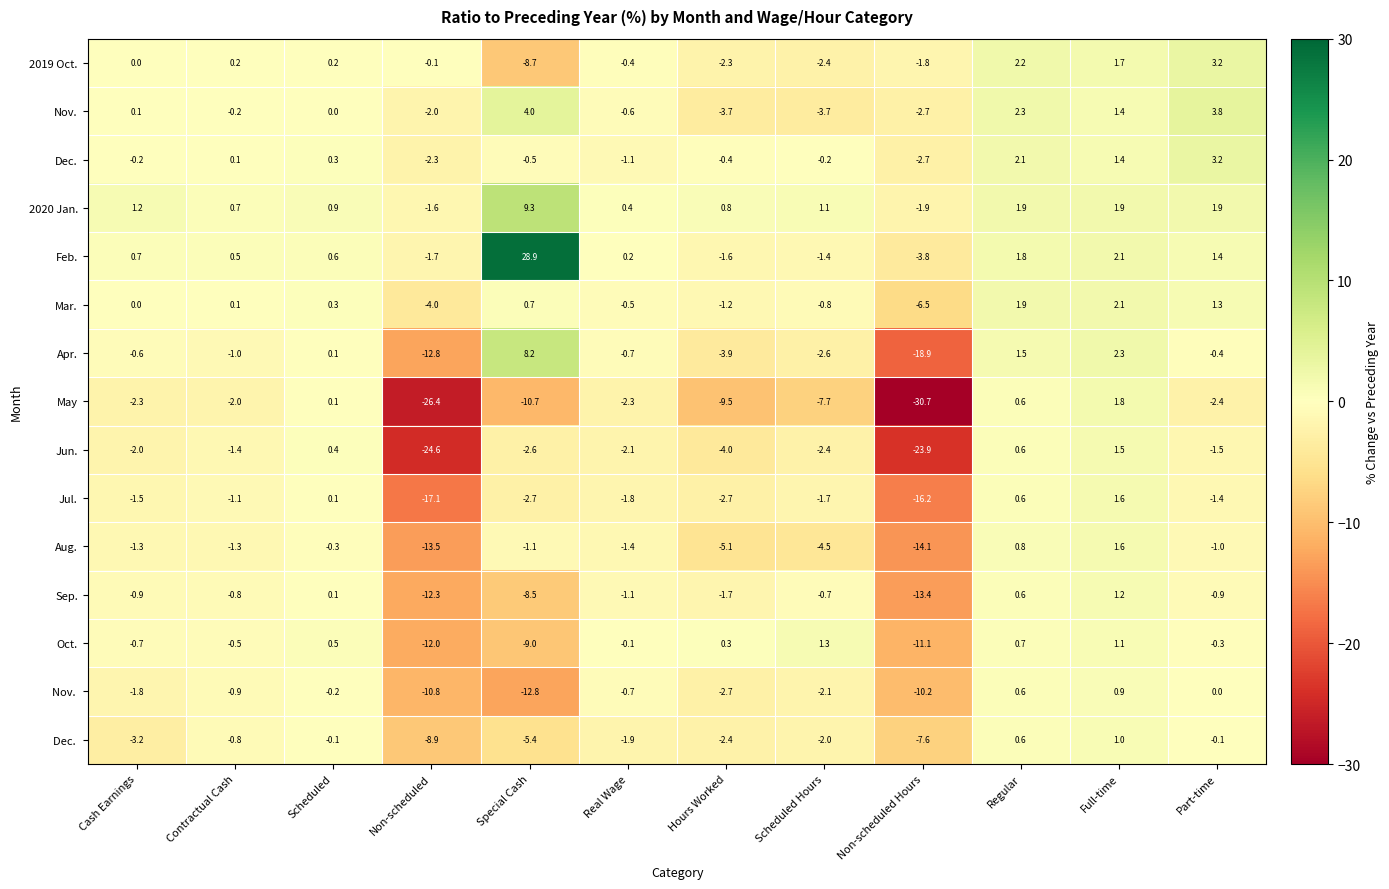

Is it true that Sep. equals -0.9 at Cash Earnings?

True